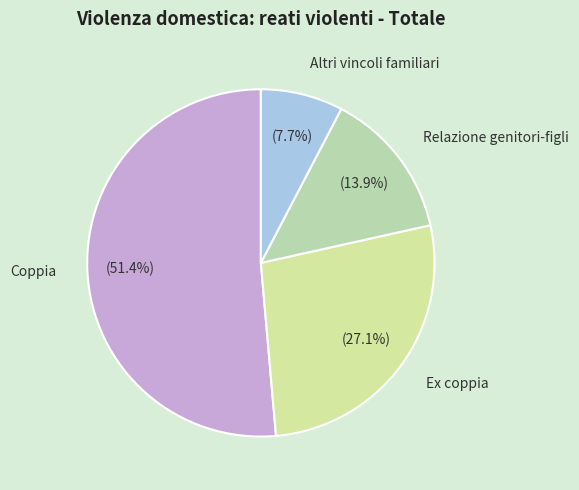

What is the ratio of the value at Coppia to the value at Altri vincoli familiari?

6.7